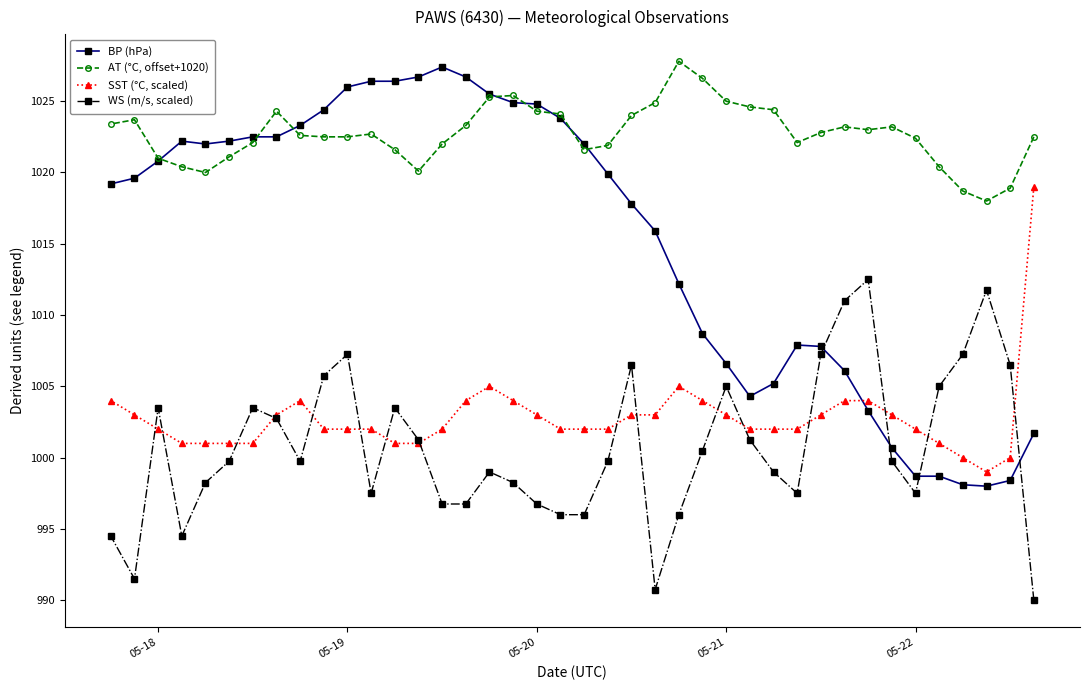

Which series has the widest spread of values?

BP (hPa)